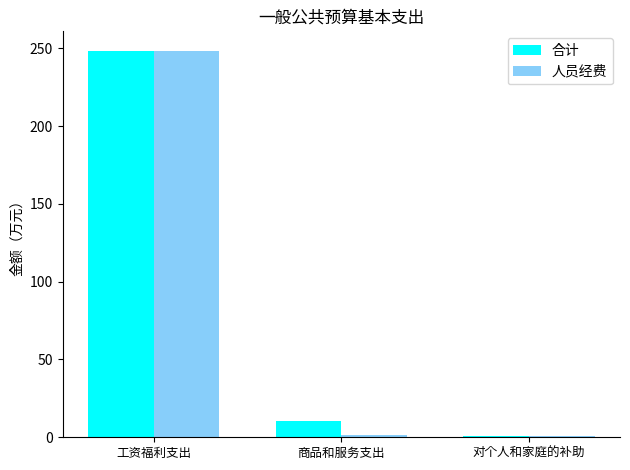

Which series has the largest total across all categories?

合计